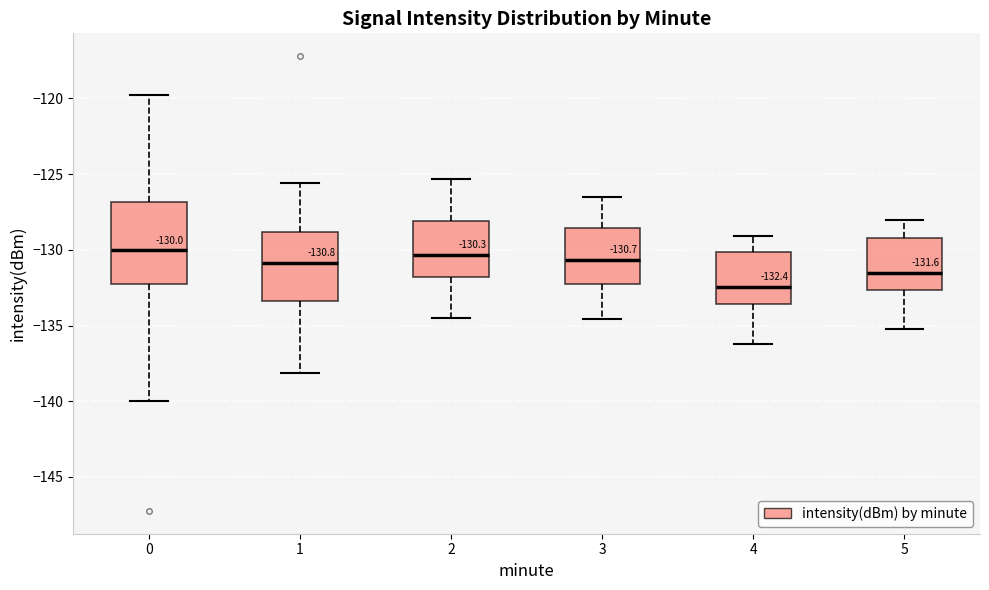

Comparing the boxes themselves (not the whiskers), which one is the tallest?

0